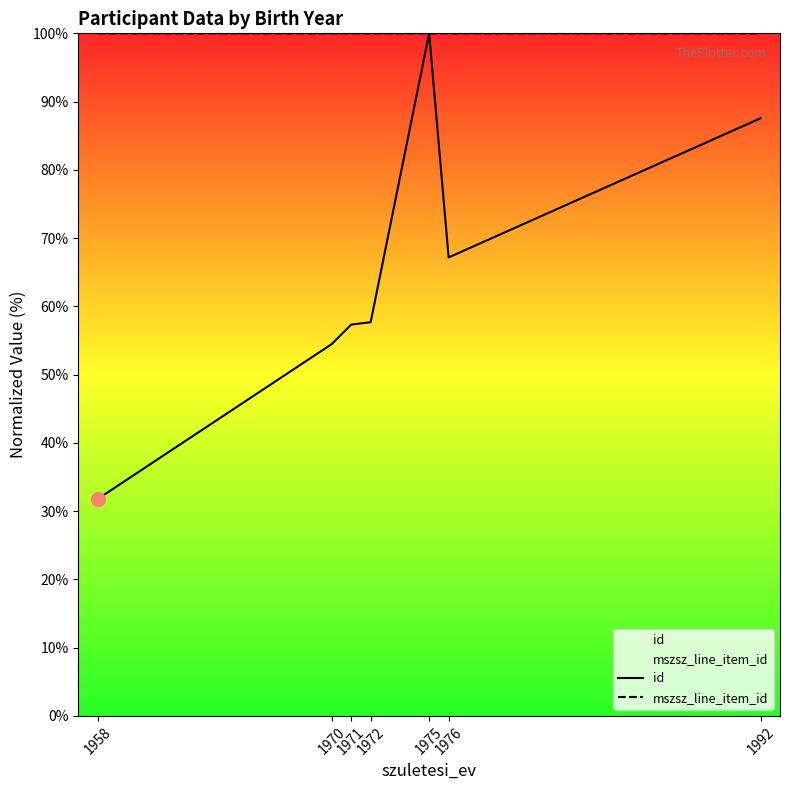

True or false: mszsz_line_item_id and id cross at least once.

False